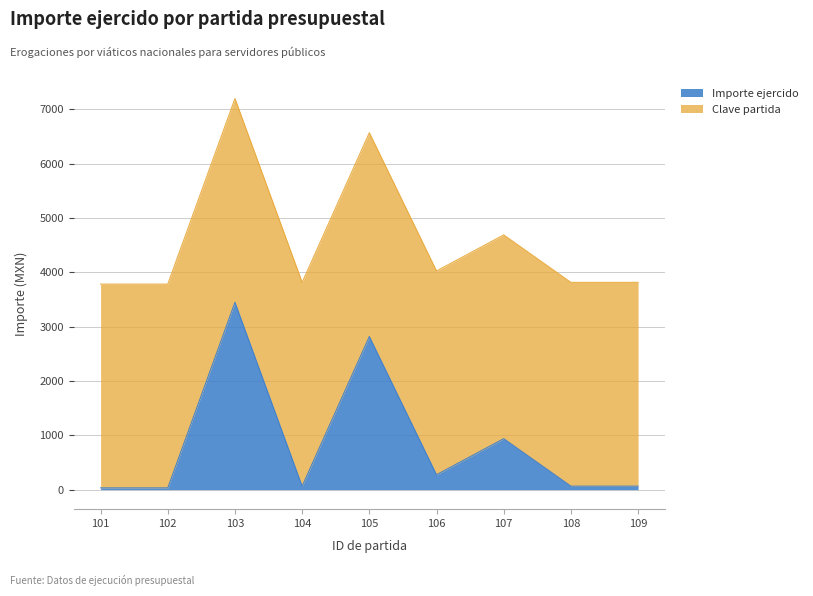

What is the minimum value shown in the chart?

32.0